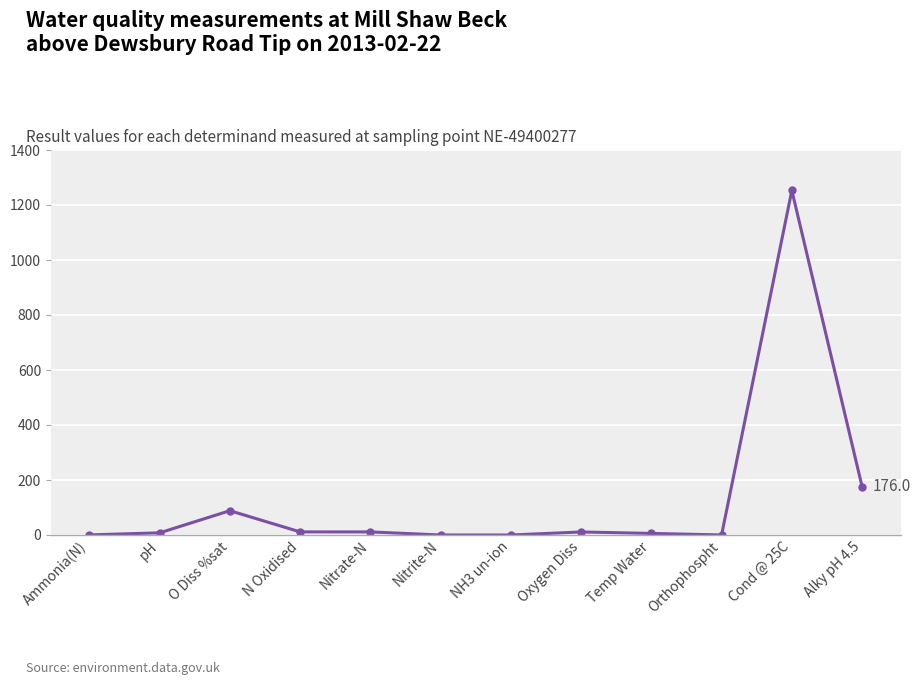

At which category does the data reach its first local peak?

O Diss %sat